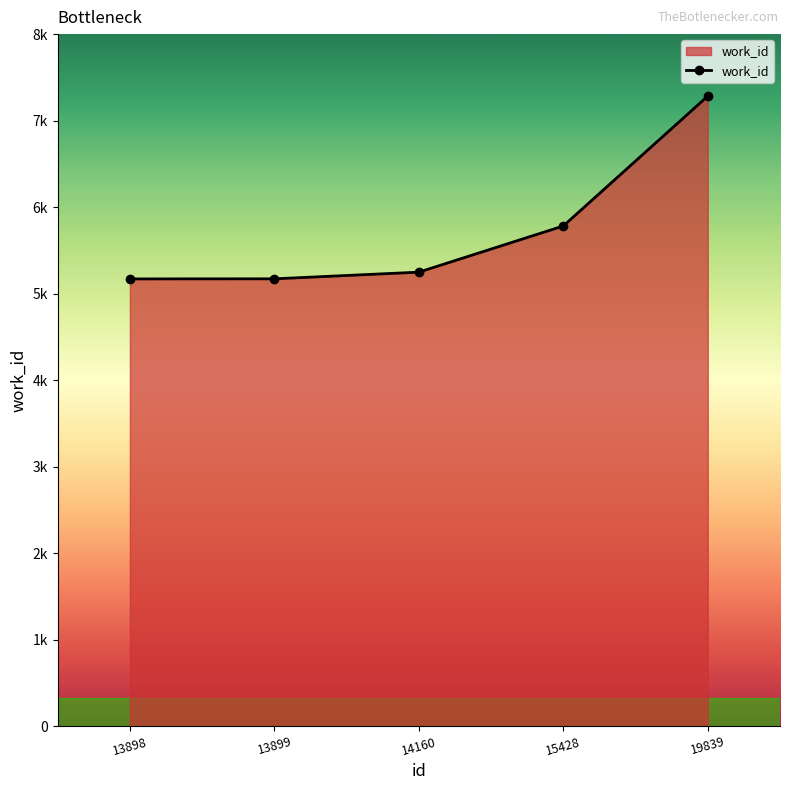

What is the difference between the second highest and minimum values?

612